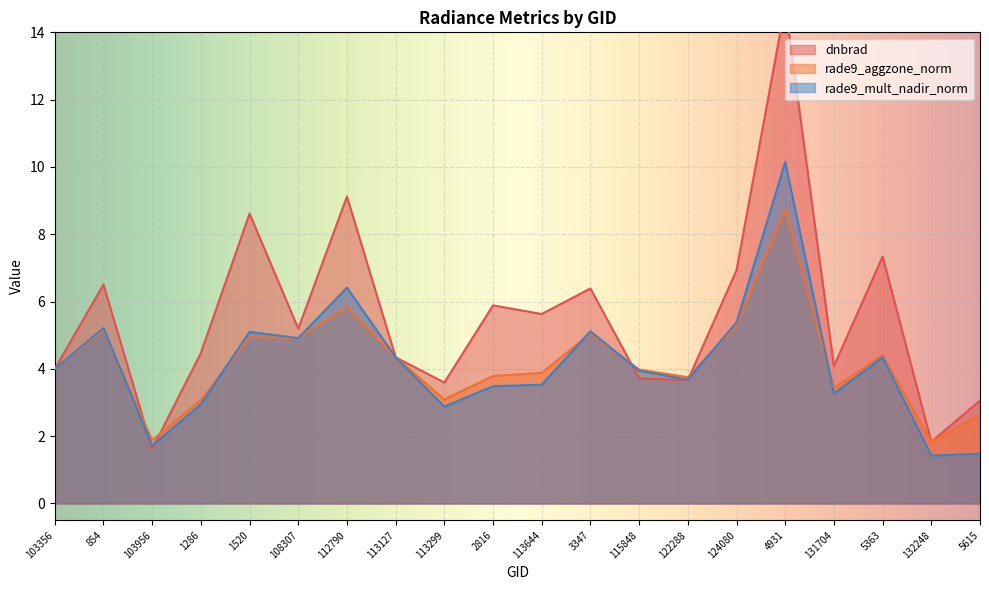

What position from the right is 113644?

10